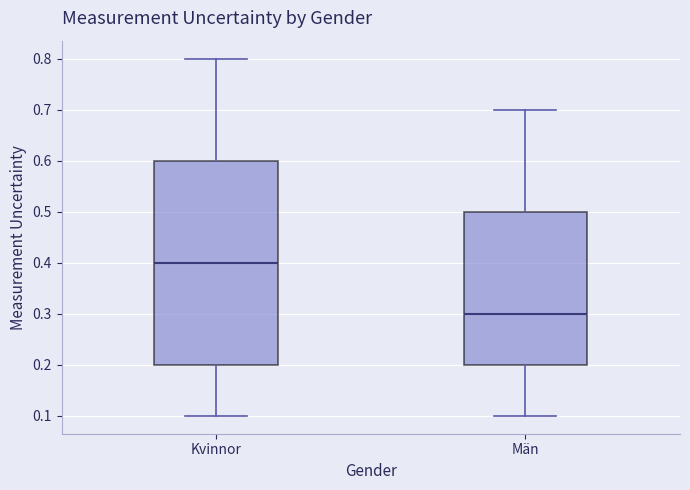

Where is the lower edge of the box for Män on the y-axis? The values are not printed on the chart, so give them approximately, as read against the axis.

0.2